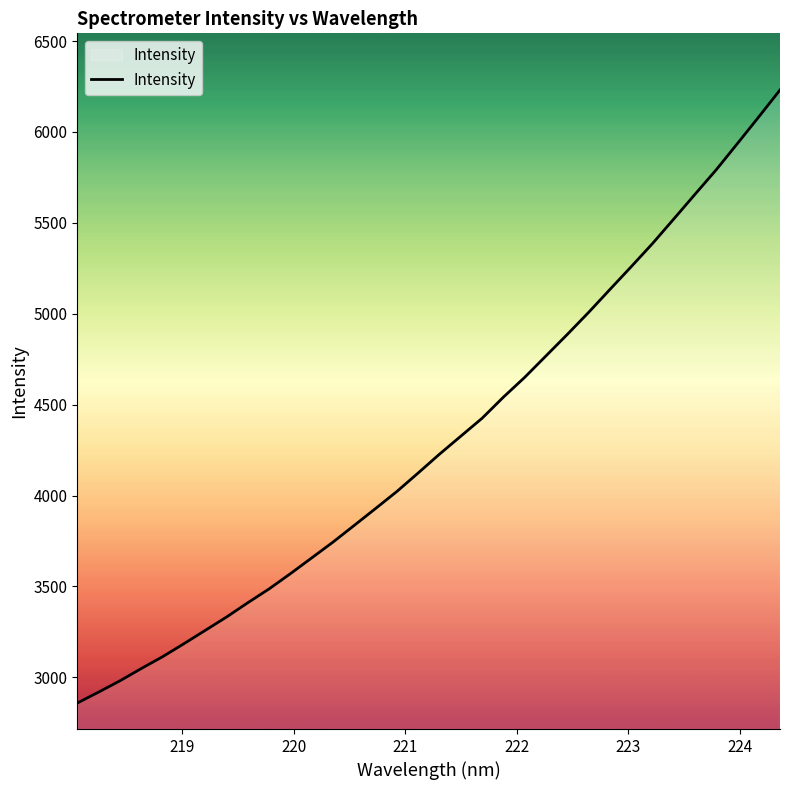

Reading left to right, transcribe all the data shown in this chart.

2858.6	2918.7	2980.7	3048.2	3113.2	3184.8	3258.0	3331.6	3410.3	3486.5	3570.3	3657.1	3744.0	3836.2	3928.8	4022.6	4124.3	4227.7	4326.5	4425.1	4541.2	4650.1	4768.1	4886.0	5006.9	5132.9	5258.1	5385.3	5520.4	5656.4	5791.7	5936.4	6082.4	6230.7